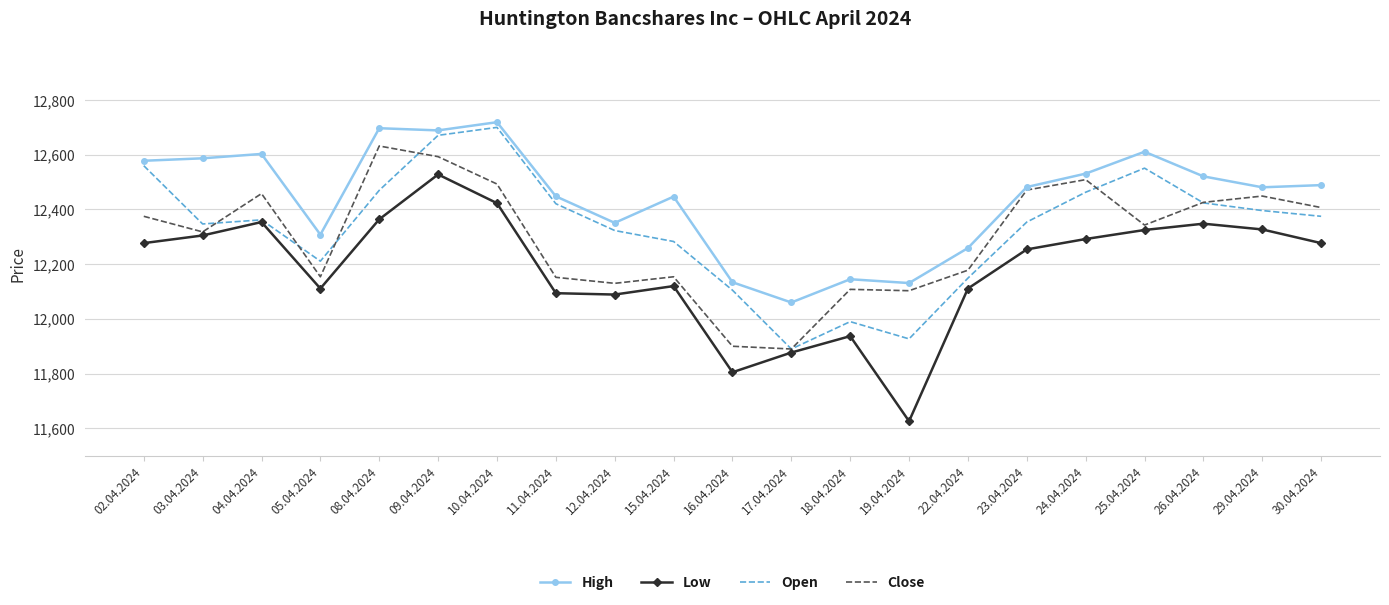

Is the value of Low at 30.04.2024 greater than the value of Open at 08.04.2024?

No